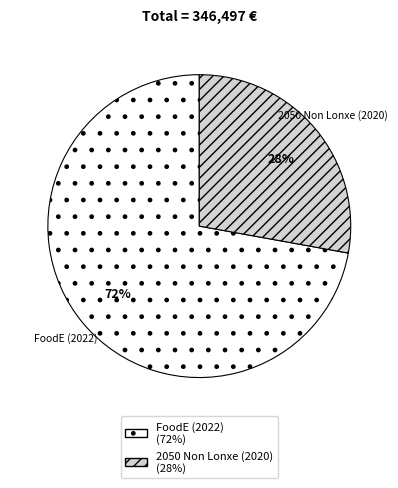

What is the ratio of the value at FoodE (2022) to the value at 2050 Non Lonxe (2020)?

2.6